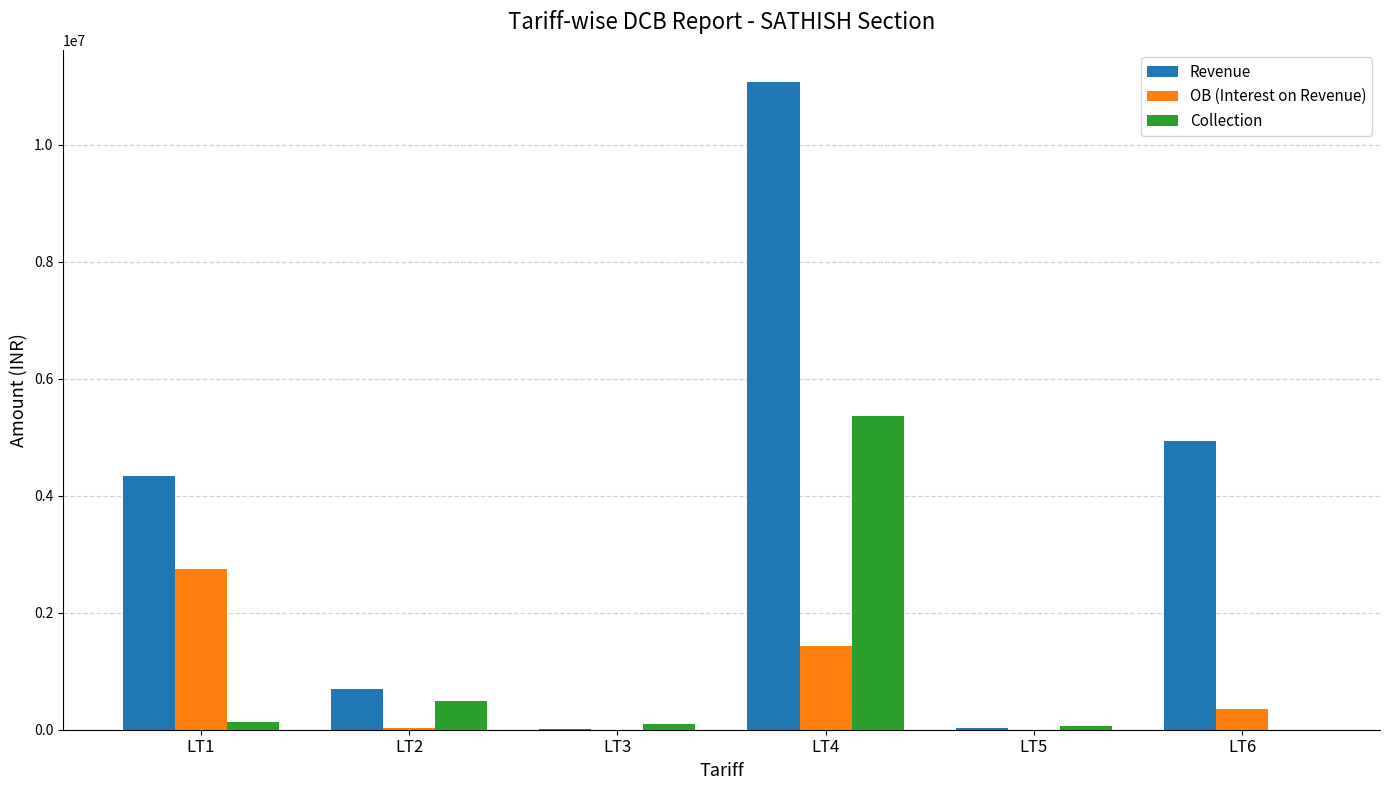

Which label corresponds to the largest value in the chart?

LT4